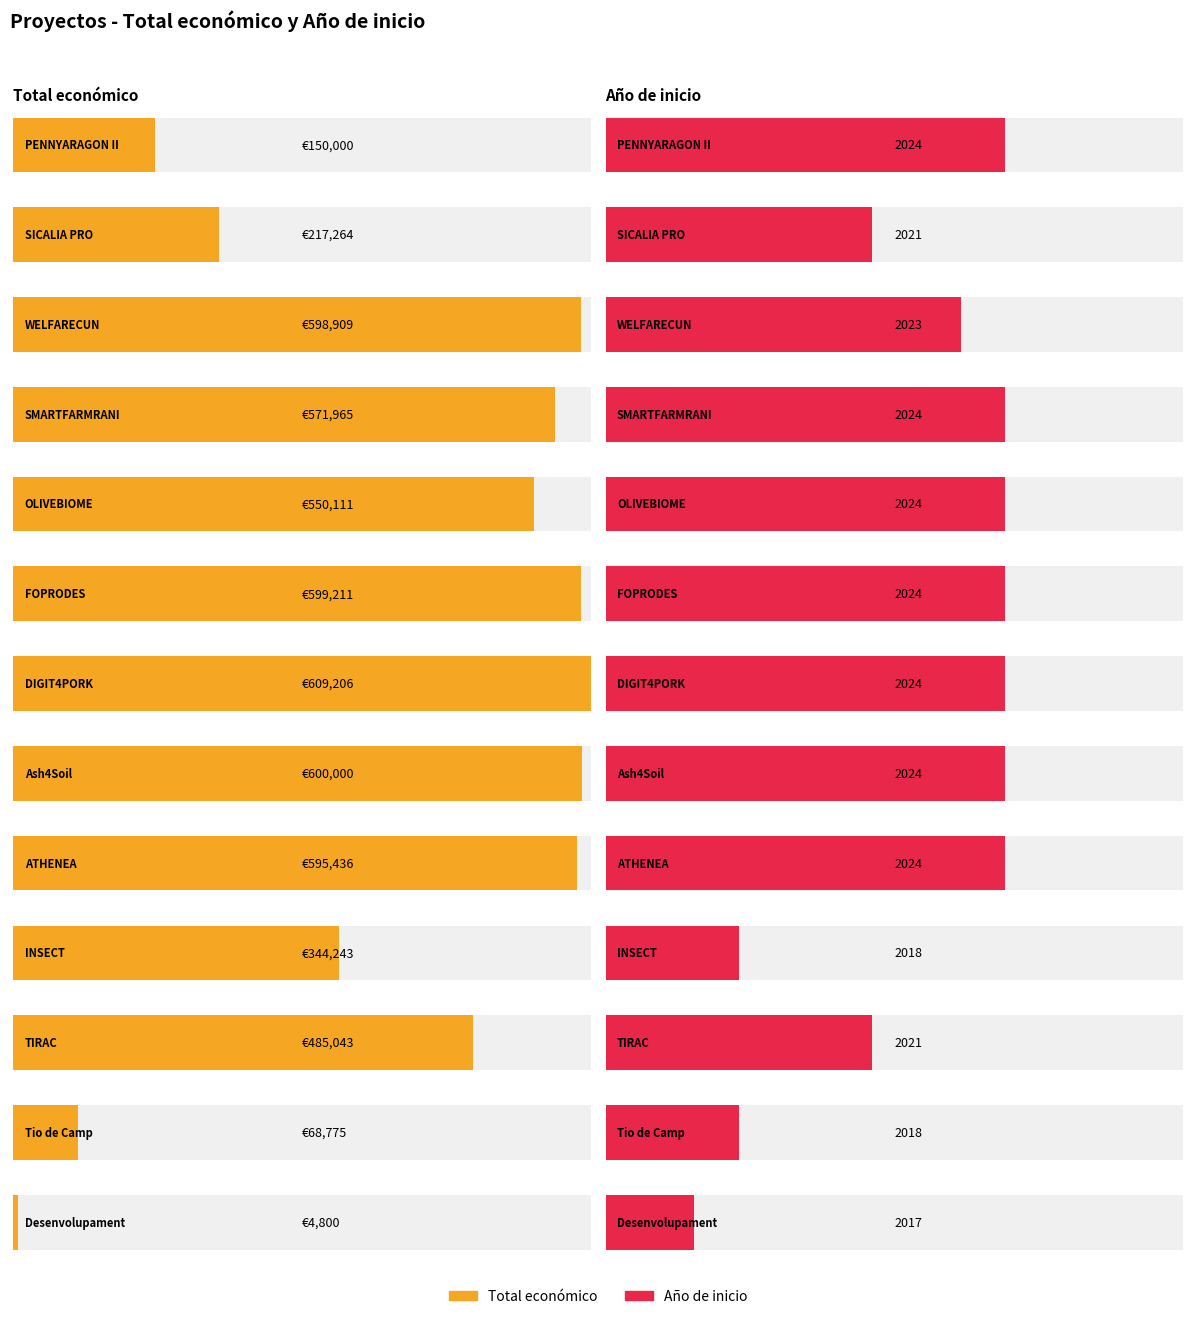

At which category is the sum across all series the highest?

DIGIT4PORK